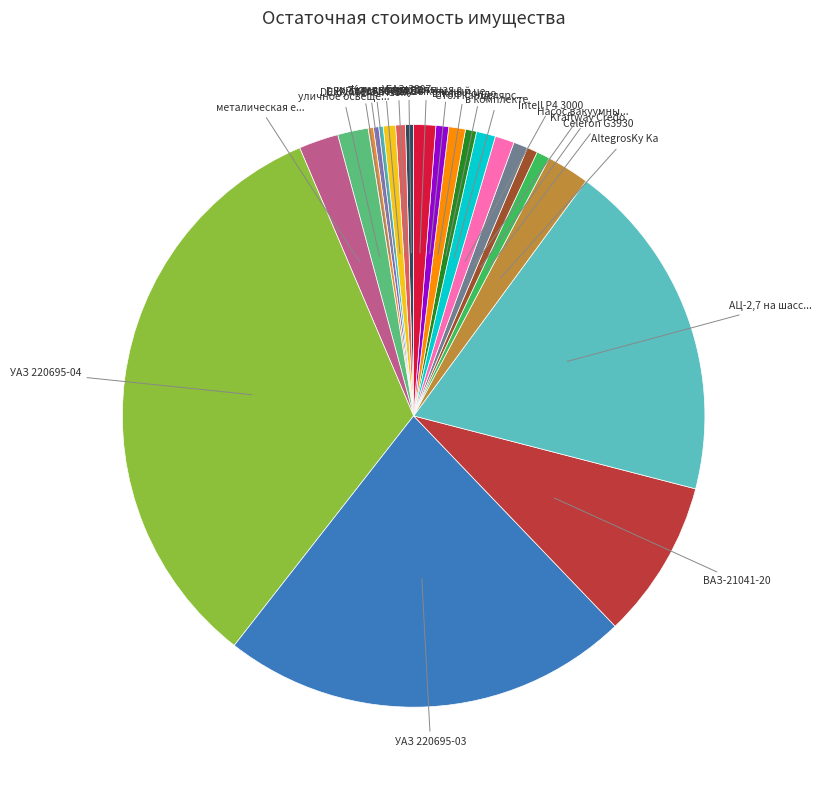

How many slices are in this pie chart?

22